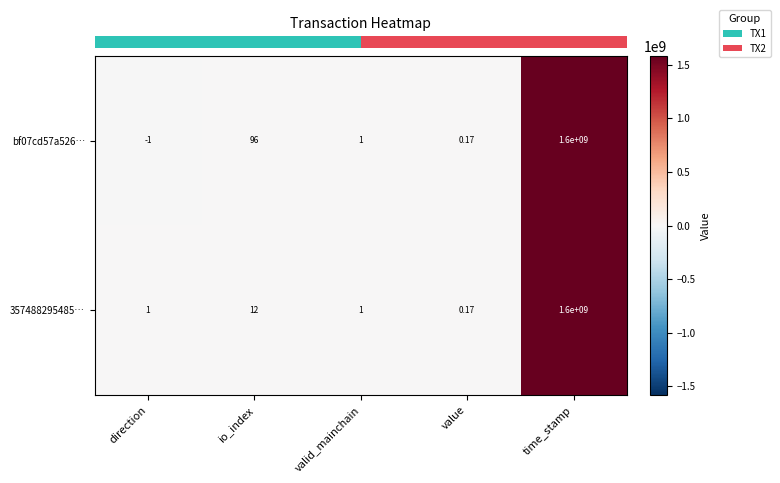

Between io_index and value, which series saw the biggest shift?

bf07cd57a526…